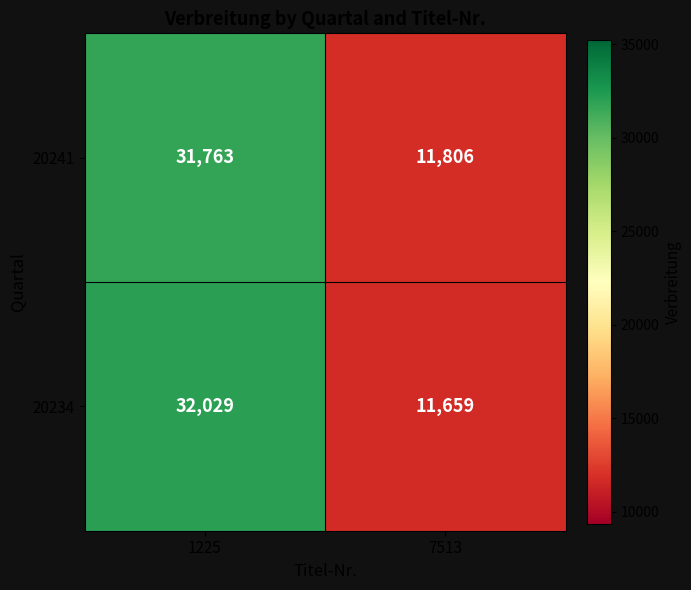

Rank the series at 1225 from lowest to highest value.

20241, 20234